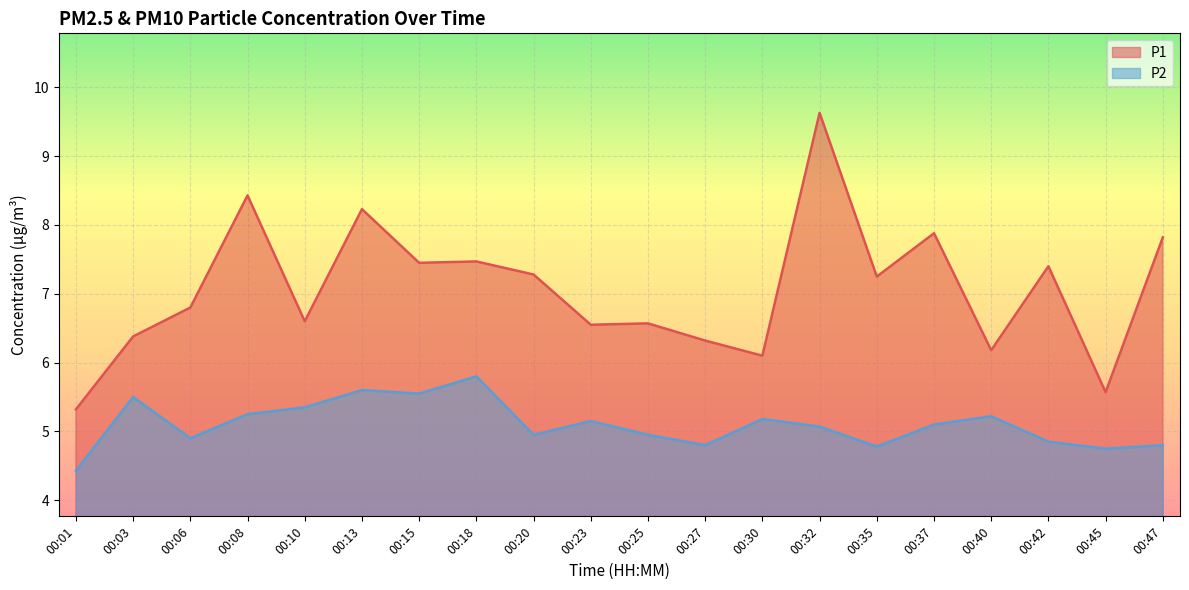

What is the difference between the maximum and minimum values in the P2 series?

1.4